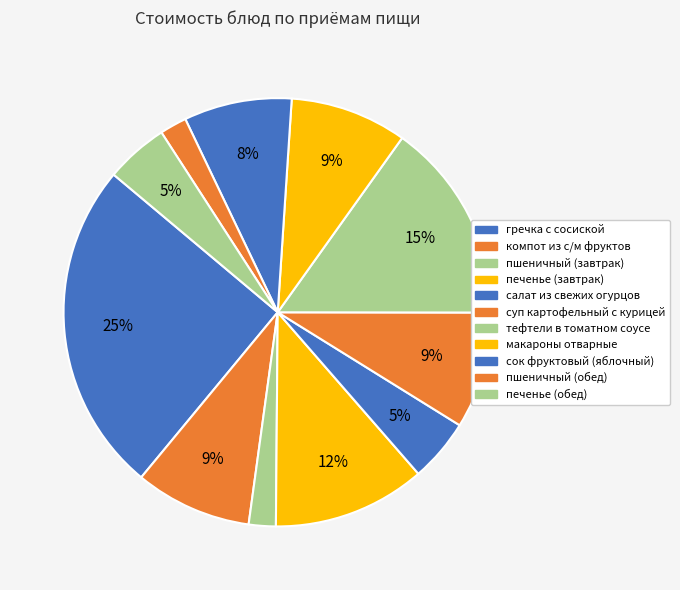

To the nearest percent, what is the combined percentage of печенье (завтрак) and макароны отварные?

20%